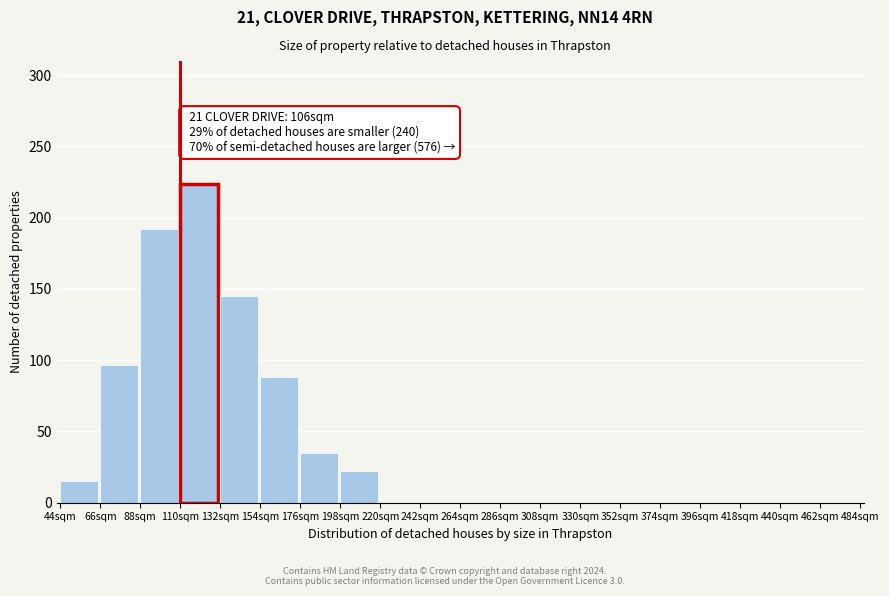

Reading left to right, extract all data points from this chart.

44sqm=15	66sqm=97	88sqm=192	110sqm=224	132sqm=145	154sqm=88	176sqm=35	198sqm=22	220sqm=0	242sqm=0	264sqm=0	286sqm=0	308sqm=0	330sqm=0	352sqm=0	374sqm=0	396sqm=0	418sqm=0	440sqm=0	462sqm=0